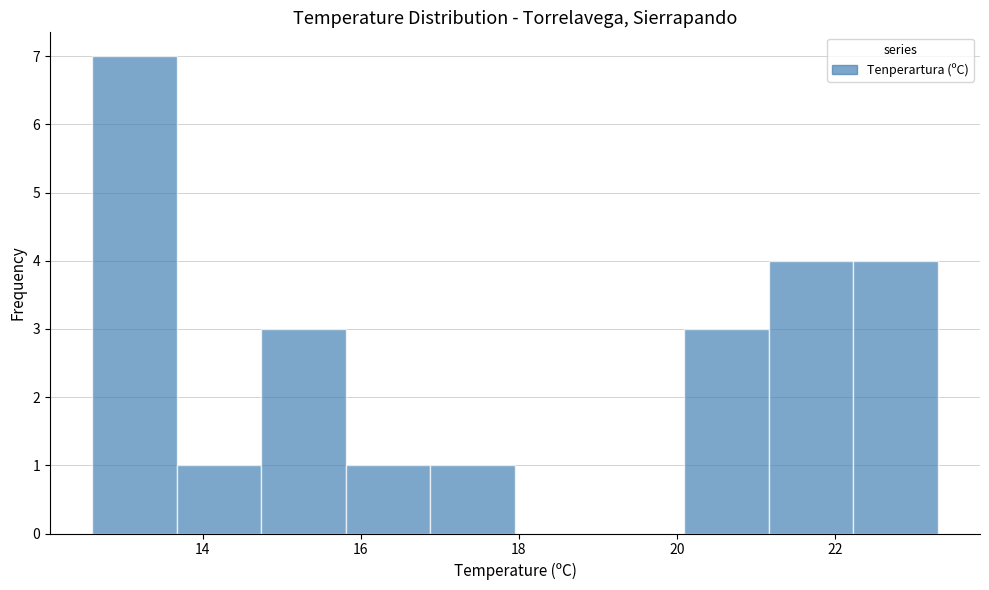

What is the height of the bar covering 16.8 to 18.0 on the x-axis? Neither the bar edges nor the heights are printed on the chart, so give them approximately, as read against the axes.

1